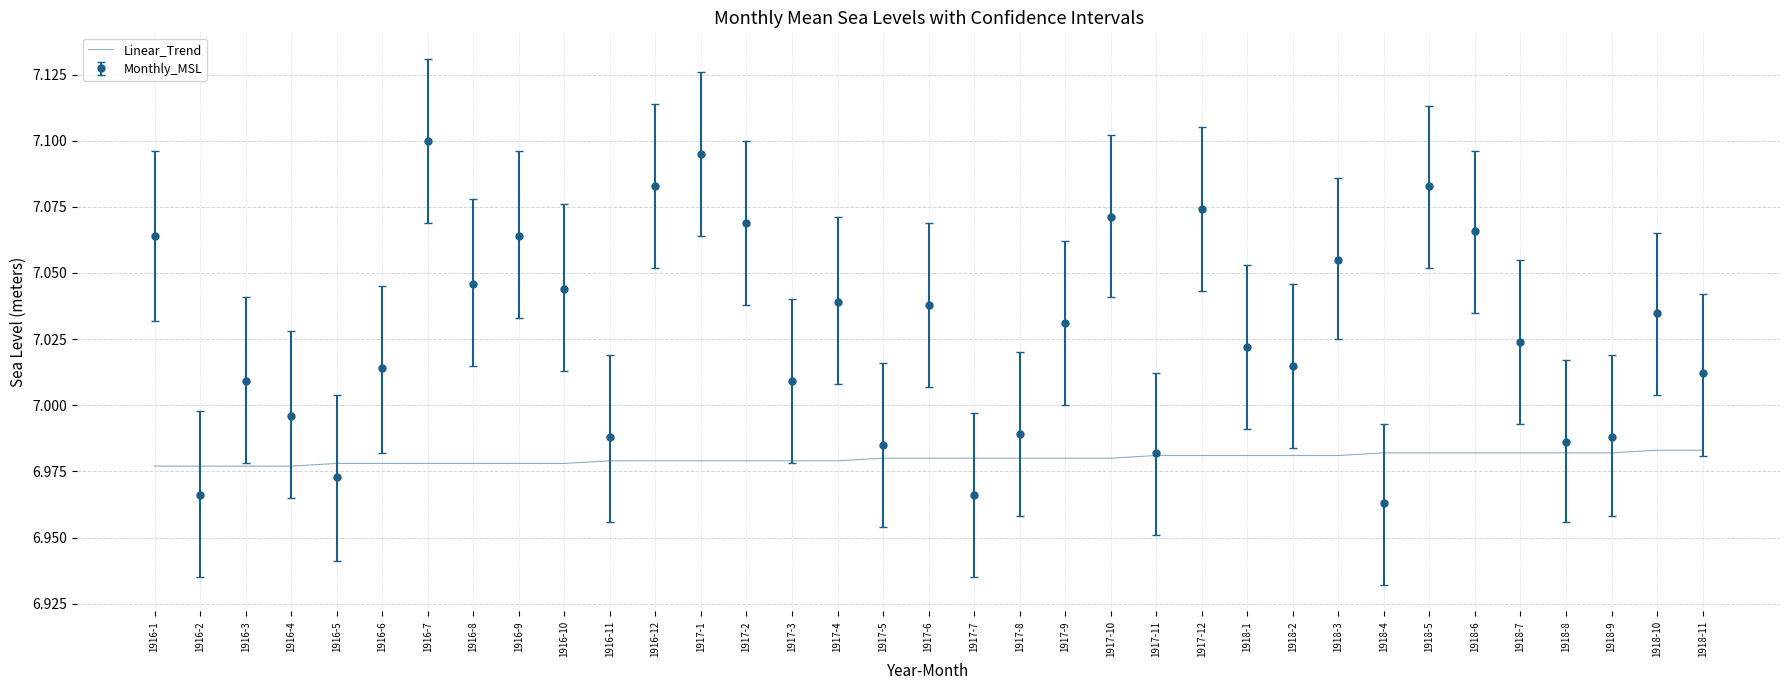

At which category does the chart reach its peak across all series?

1916-7